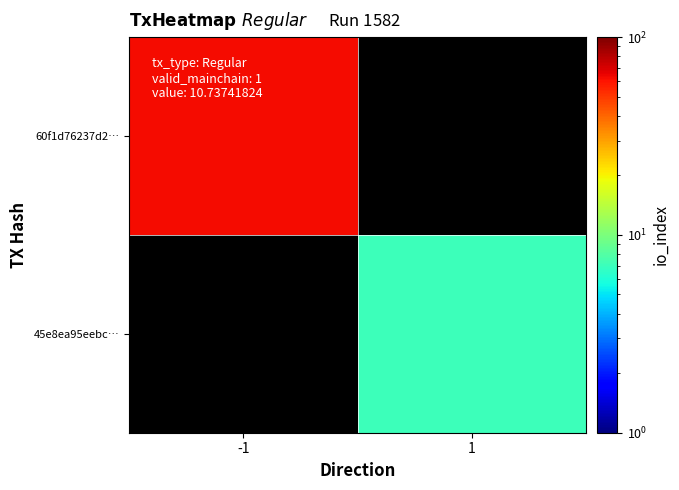

At how many categories does at least one series exceed 22?

1